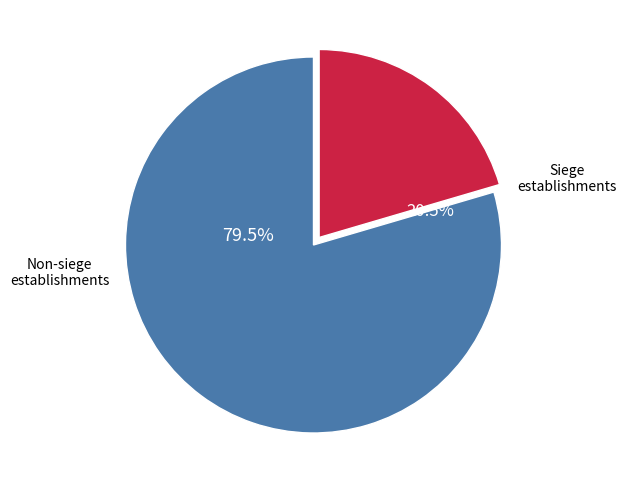

What percentage is NOT represented by true?

79.5%